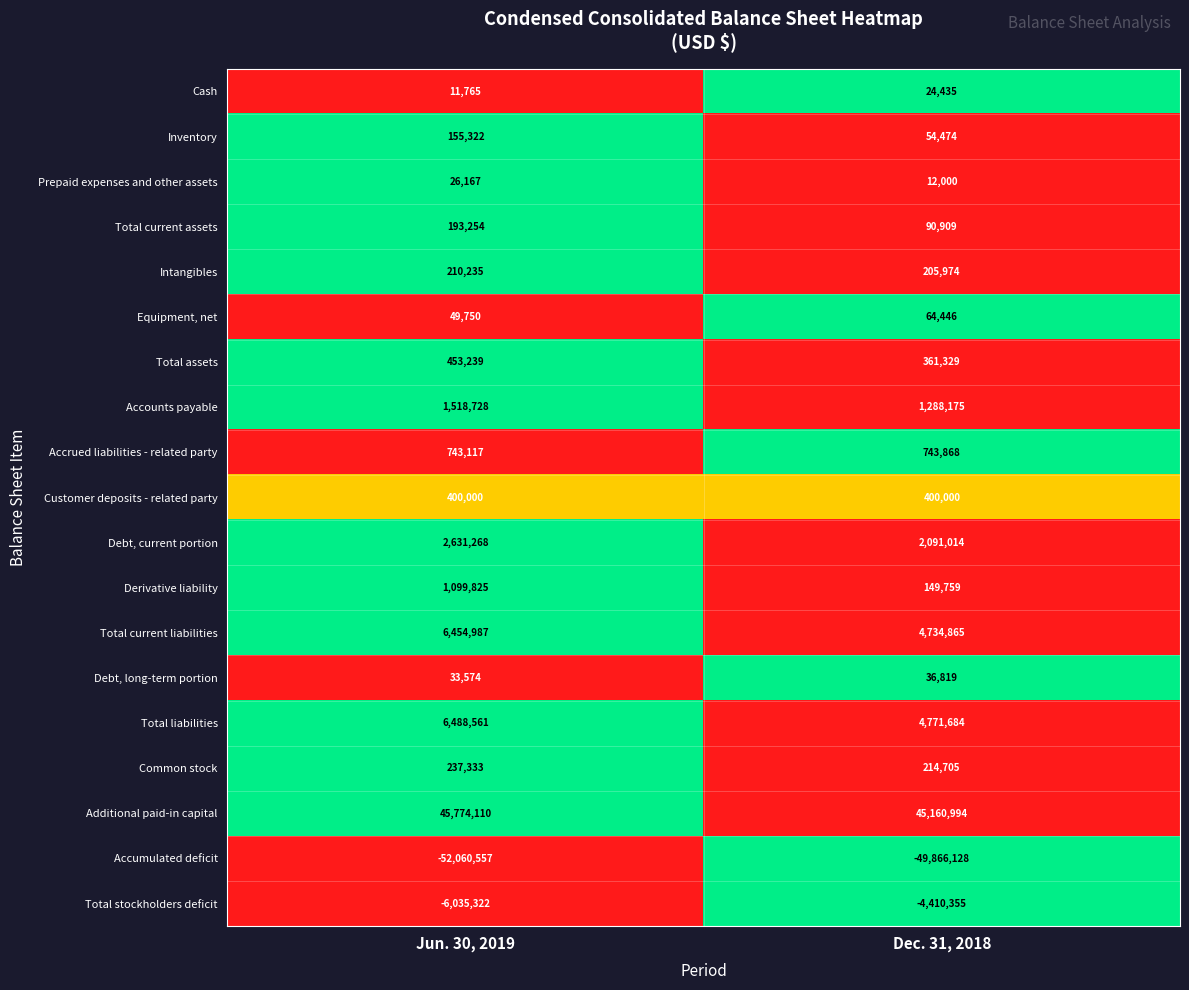

At which category does the chart reach its minimum across all series?

Jun. 30, 2019